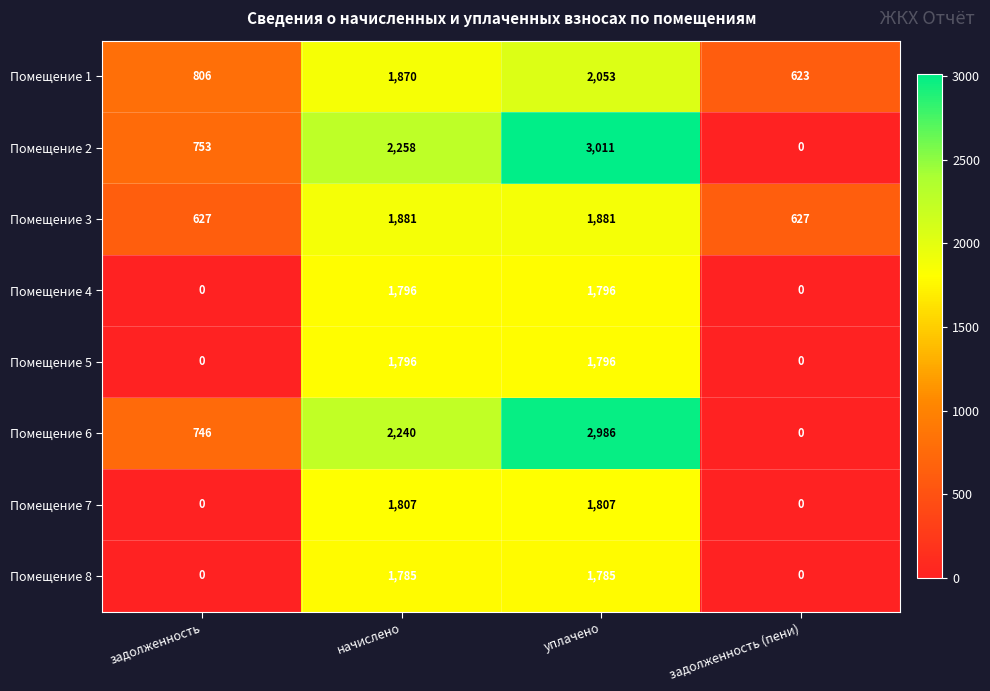

What is the approximate value of Помещение 8 at уплачено, to the nearest 100?

1800